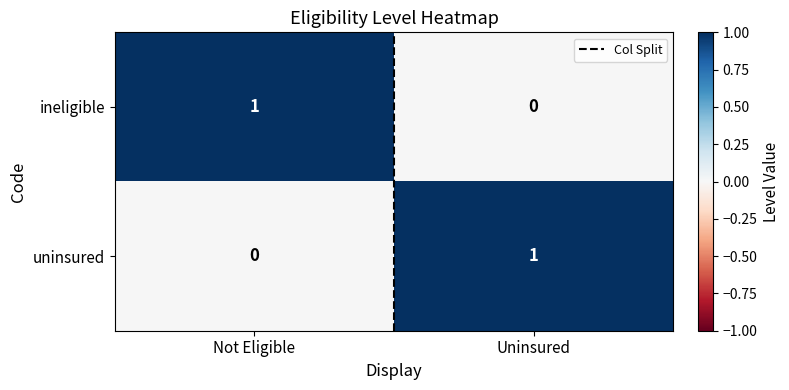

True or false: uninsured has a value of 2 at Uninsured.

False